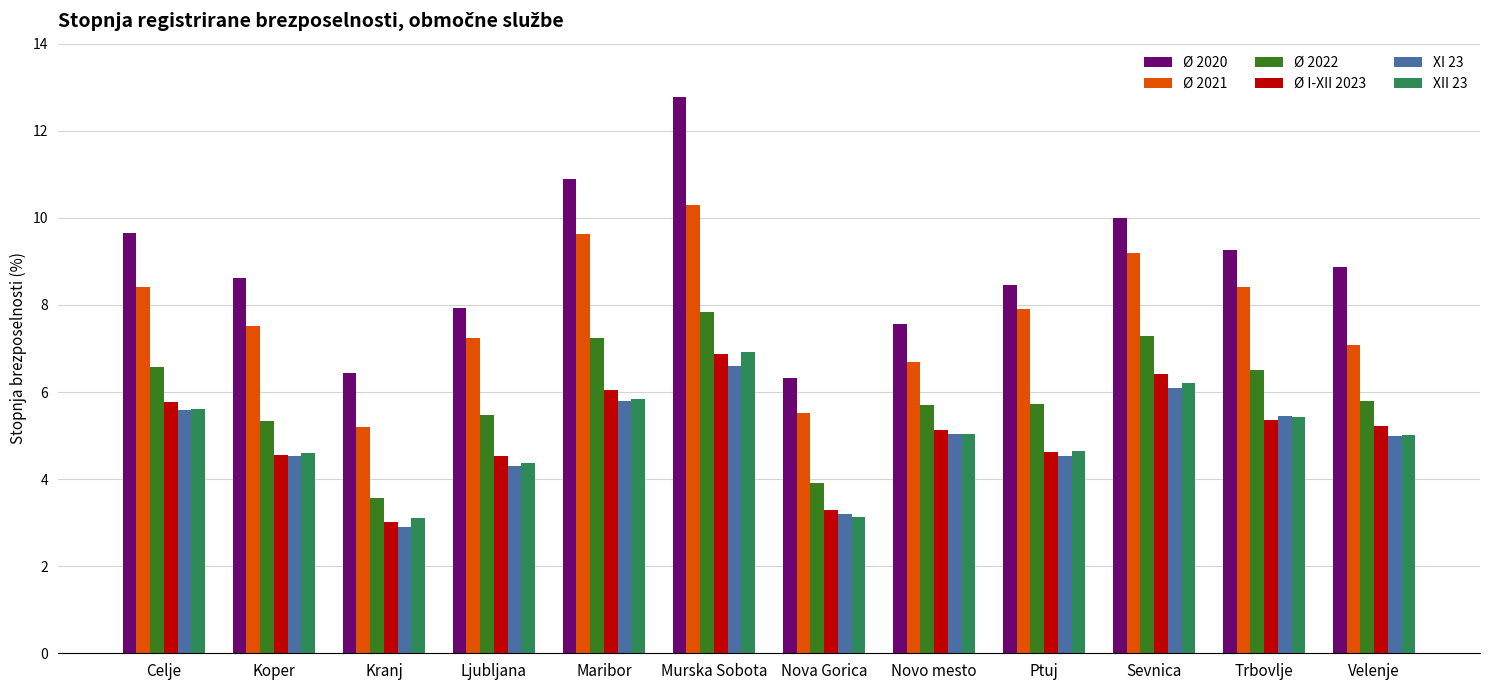

Reading left to right, transcribe all the data shown in this chart.

Ø 2020: 9.7	8.6	6.4	7.9	10.9	12.8	6.3	7.6	8.5	10.0	9.3	8.9
Ø 2021: 8.4	7.5	5.2	7.2	9.6	10.3	5.5	6.7	7.9	9.2	8.4	7.1
Ø 2022: 6.6	5.3	3.6	5.5	7.2	7.8	3.9	5.7	5.7	7.3	6.5	5.8
Ø I-XII 2023: 5.8	4.5	3.0	4.5	6.0	6.9	3.3	5.1	4.6	6.4	5.4	5.2
XI 23: 5.6	4.5	2.9	4.3	5.8	6.6	3.2	5.0	4.5	6.1	5.4	5.0
XII 23: 5.6	4.6	3.1	4.4	5.8	6.9	3.1	5.0	4.6	6.2	5.4	5.0